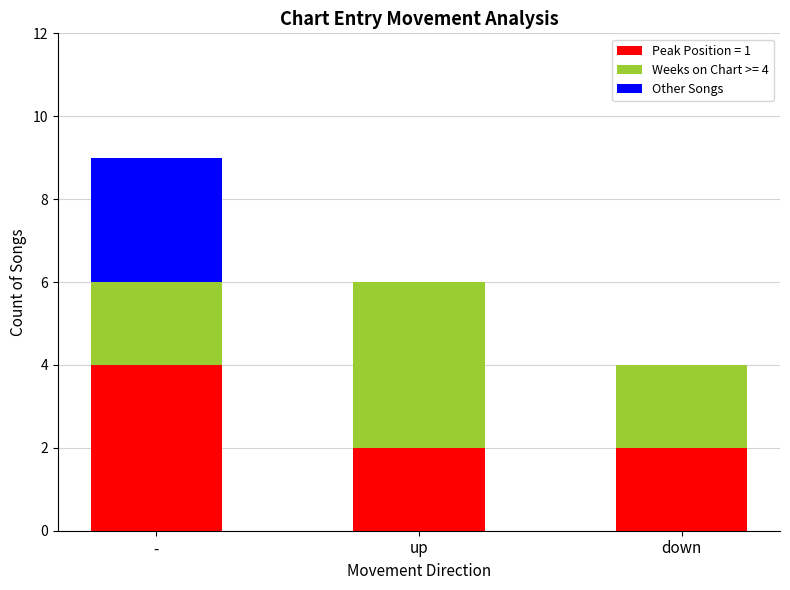

The value of Peak Position = 1 at down is 1. True or false?

False